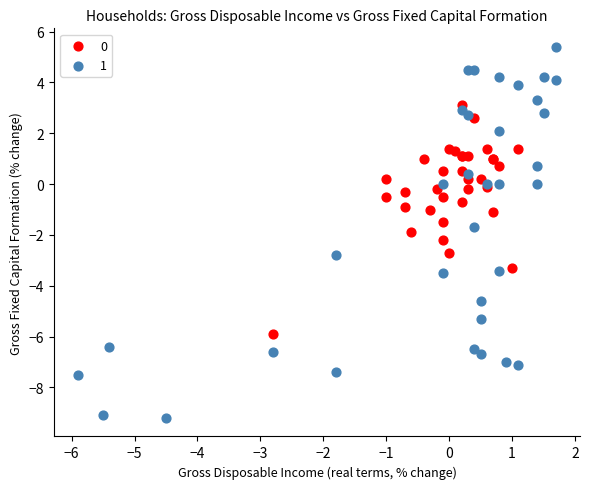

Which series reaches the maximum Y coordinate?

1